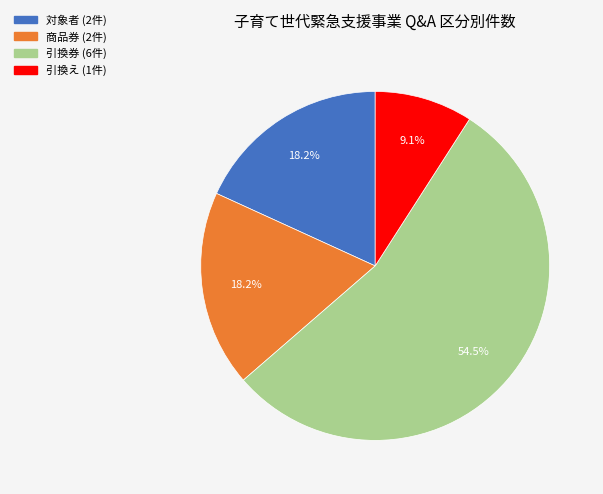

To the nearest percent, what portion does 商品券 represent?

18%